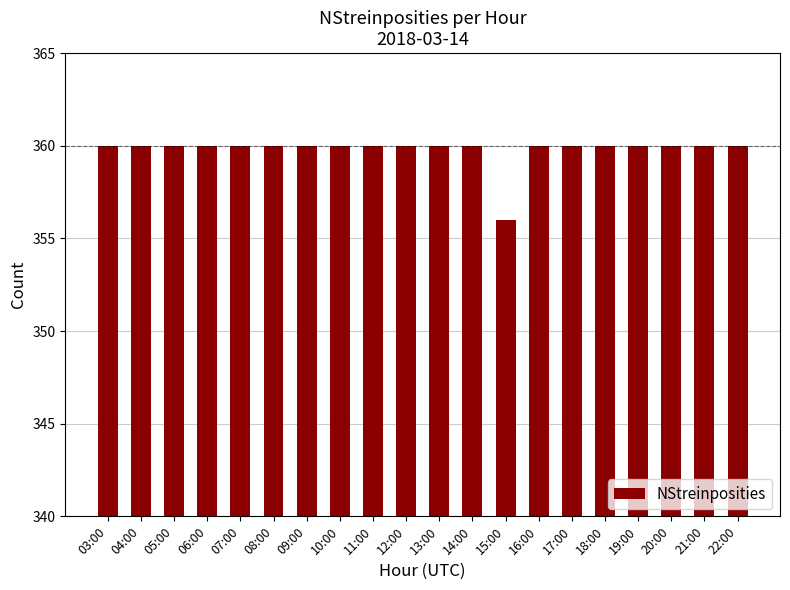

What value does the data have at 13:00?

360